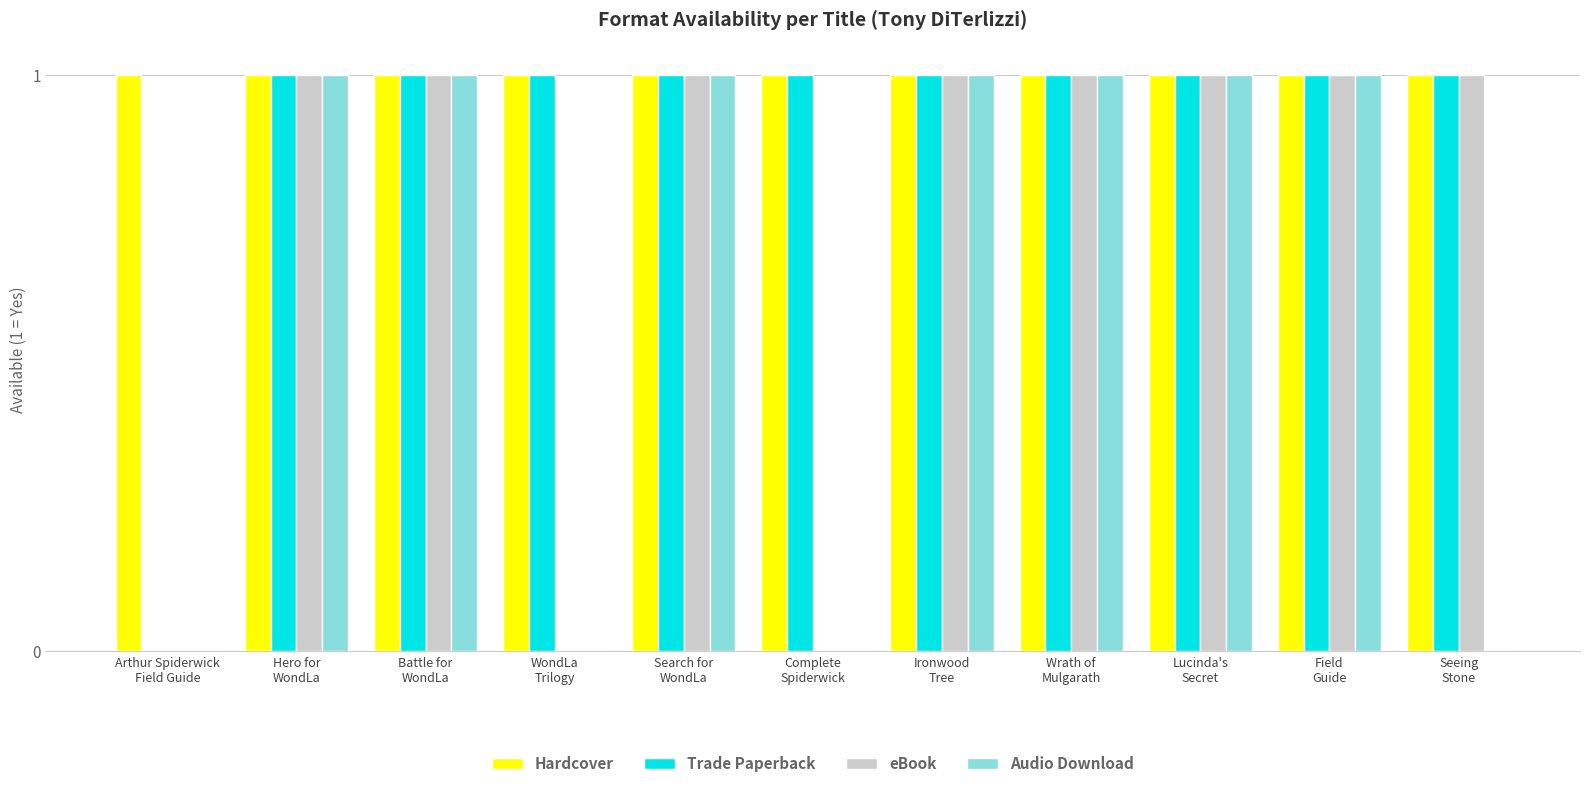

Between Arthur Spiderwick
Field Guide and Complete
Spiderwick, which series saw the biggest shift?

Trade Paperback